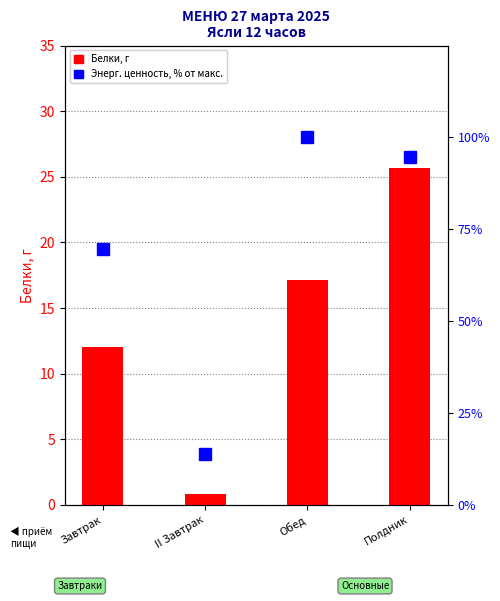

At how many categories does at least one series exceed 97?

1